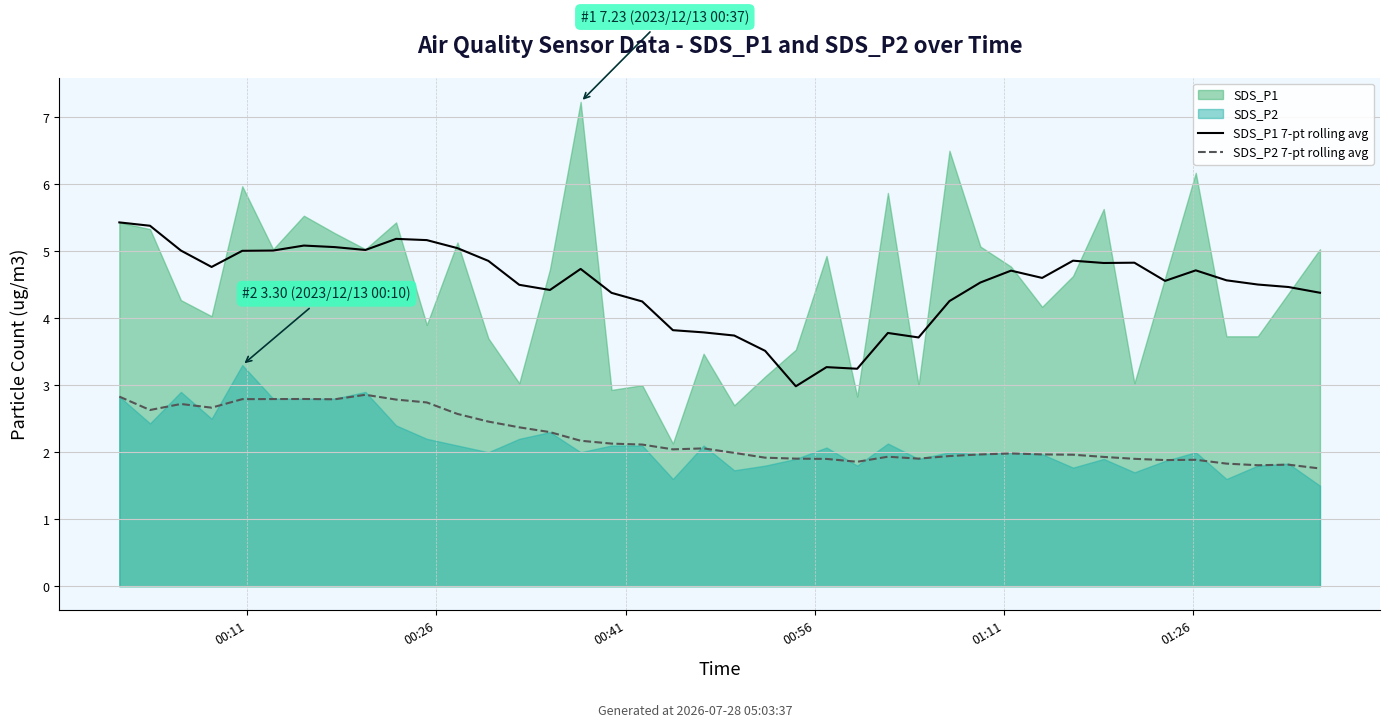

At 21, list the series in order from smallest to largest.

SDS_P2 7-pt rolling avg, SDS_P1 7-pt rolling avg